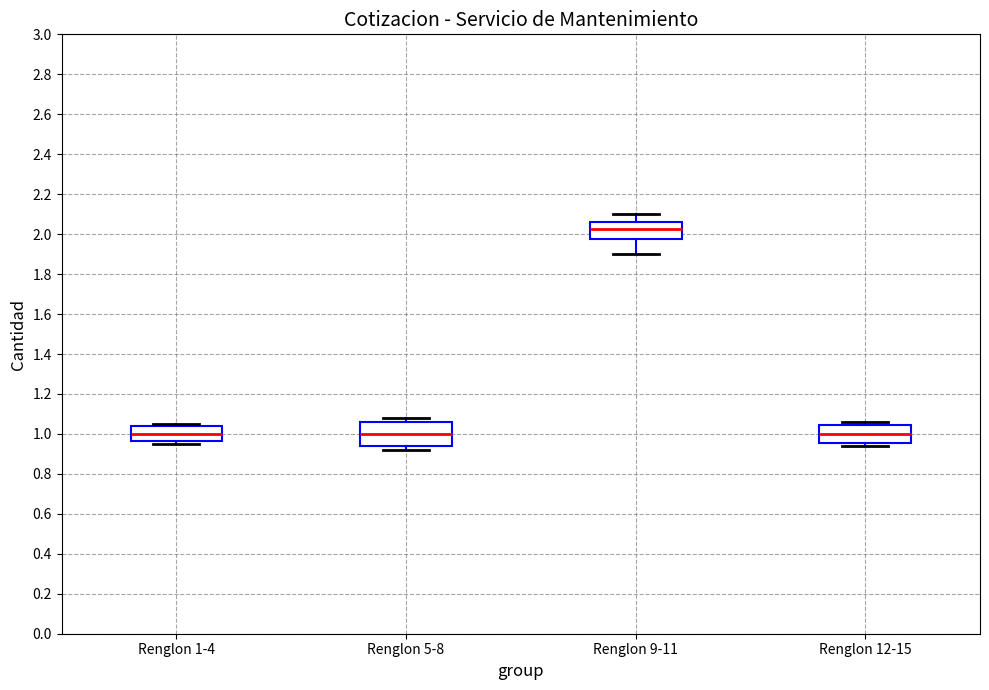

Reading left to right, read every box against the y-axis: the position of its median line, the range the box covers, and the ends of its whiskers. The values are not printed on the chart, so give them approximately, as read against the axis.

Renglon 1-4: median 1.00, box 0.96 to 1.04, whiskers 0.96 (just below the box's lower edge) to 1.06
Renglon 5-8: median 1.00, box 0.94 to 1.06, whiskers 0.92 to 1.08
Renglon 9-11: median 2.02, box 1.98 to 2.06, whiskers 1.90 to 2.10
Renglon 12-15: median 1.00, box 0.96 to 1.04, whiskers 0.94 to 1.06